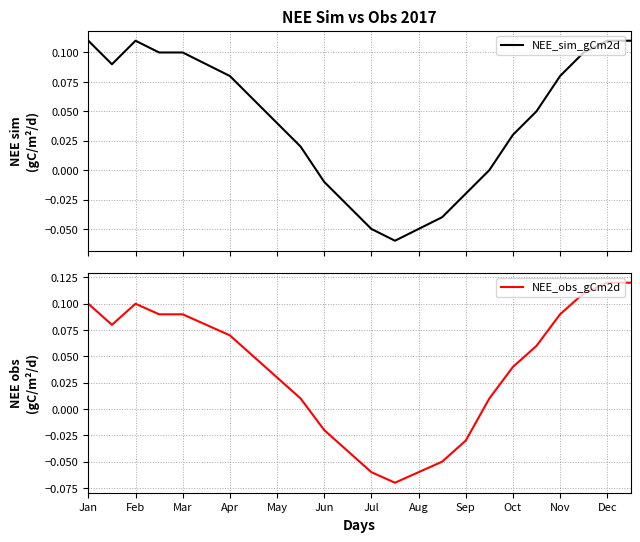

At which label does NEE_obs_gCm2d first exceed 0?

Jan